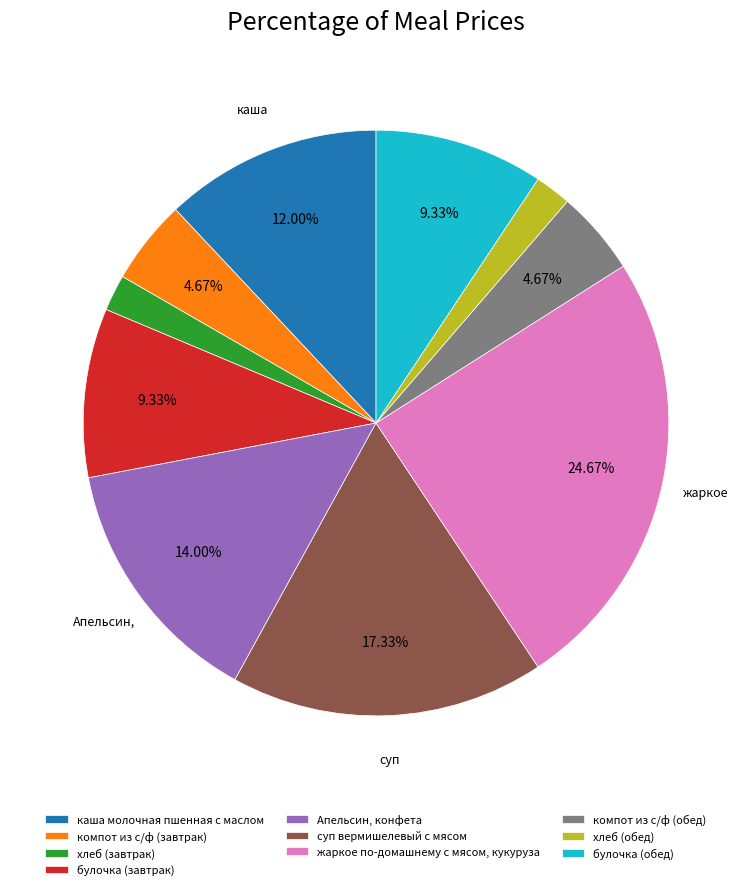

To the nearest percent, what is the combined percentage of суп вермишелевый с мясом and хлеб (обед)?

19%